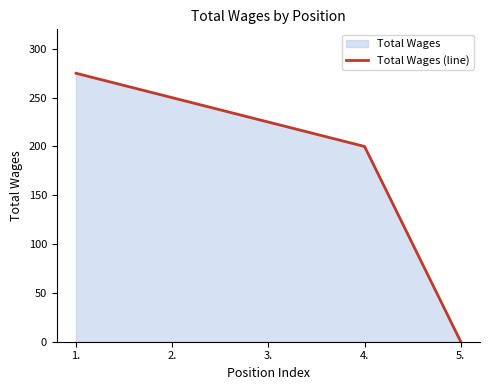

Which category has the highest value across all series?

1.